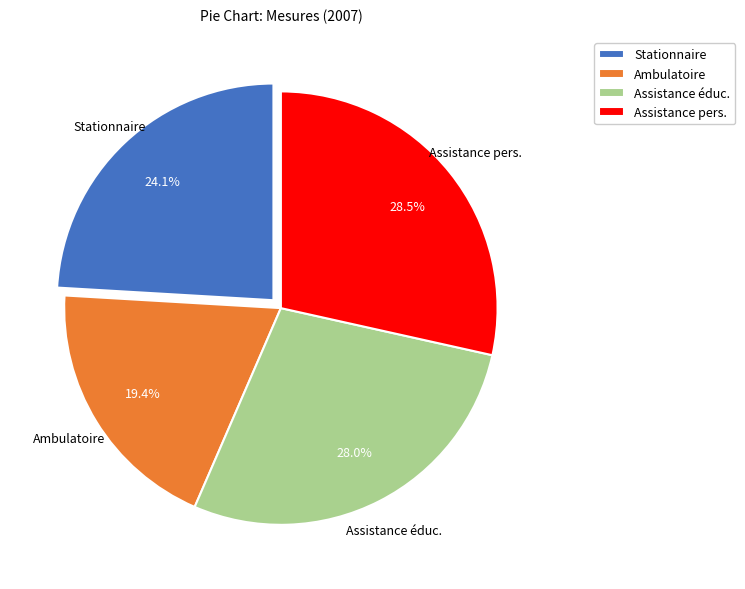

What is the ratio of the value at Assistance pers. to the value at Assistance éduc.?

1.0